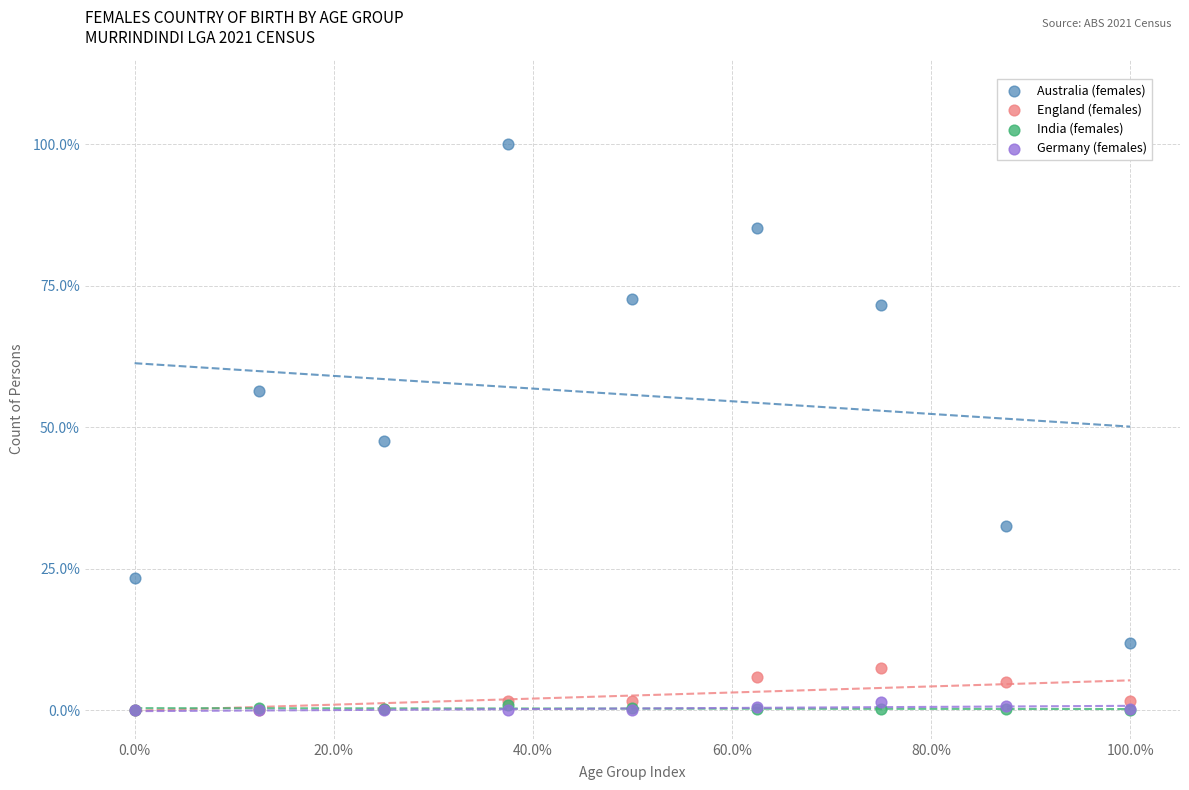

Which series contains the highest Y value?

Australia (females)